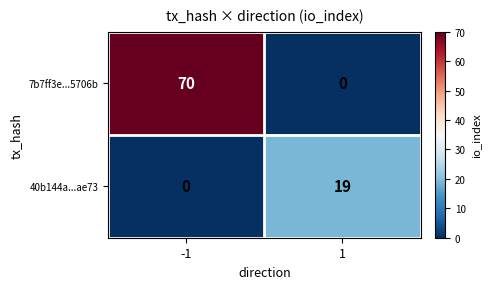

How many categories are shown in the chart?

2